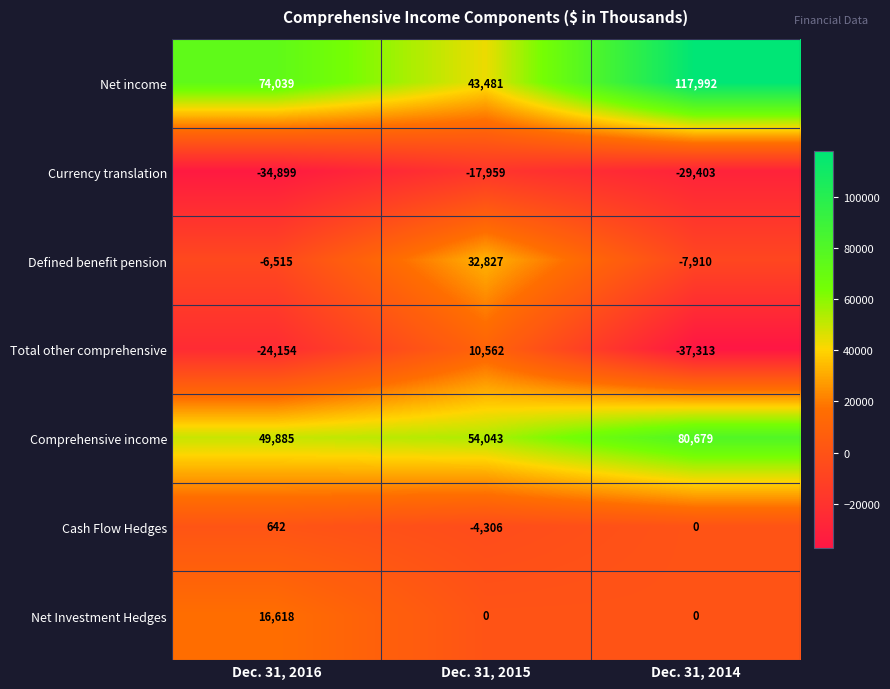

Count the number of categories in the chart.

3